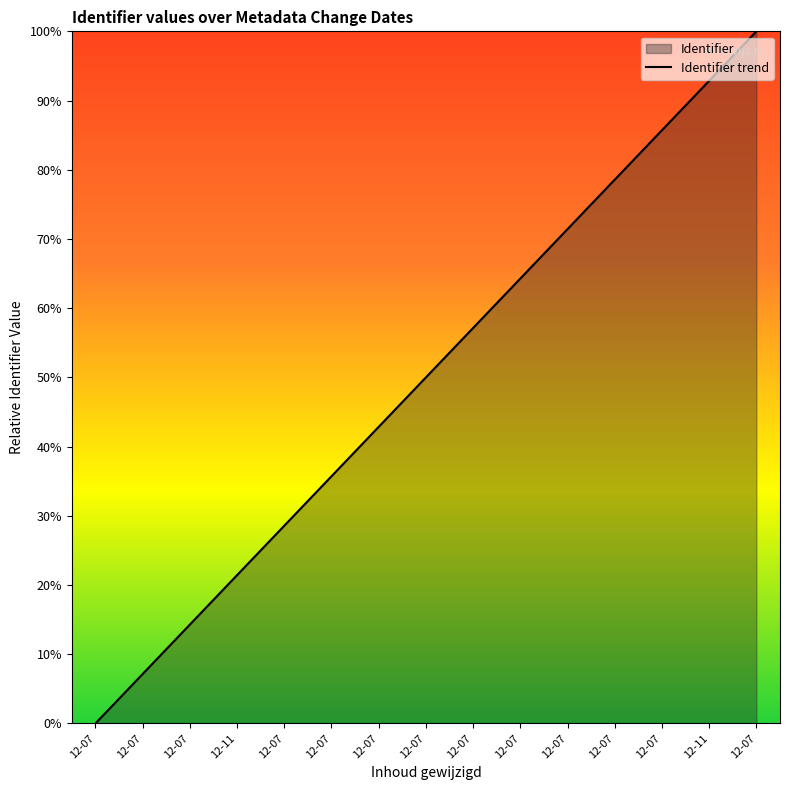

How many lines are shown in the chart?

1